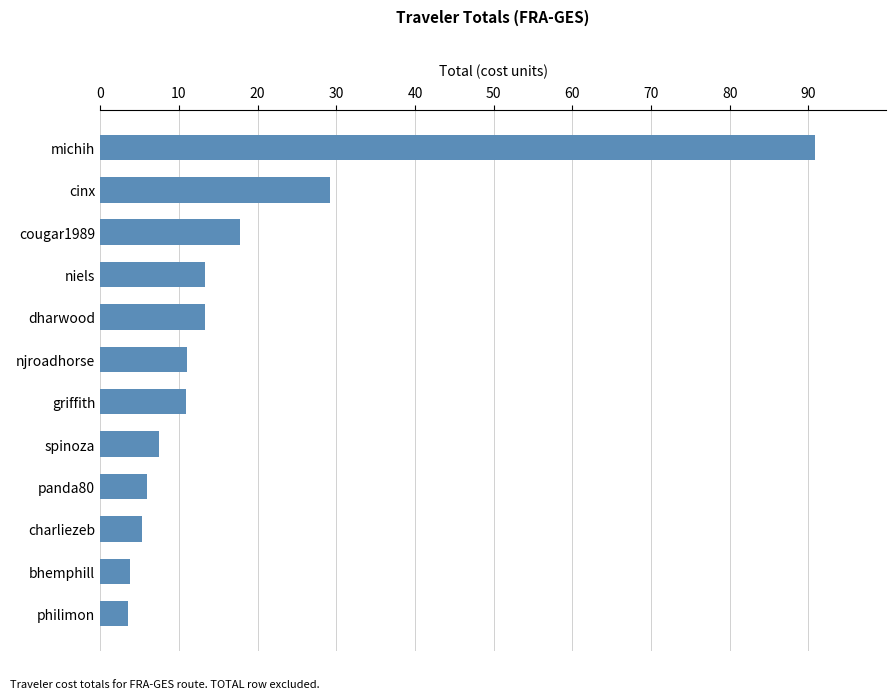

Approximately how many times larger is the value at charliezeb compared to spinoza?

0.7